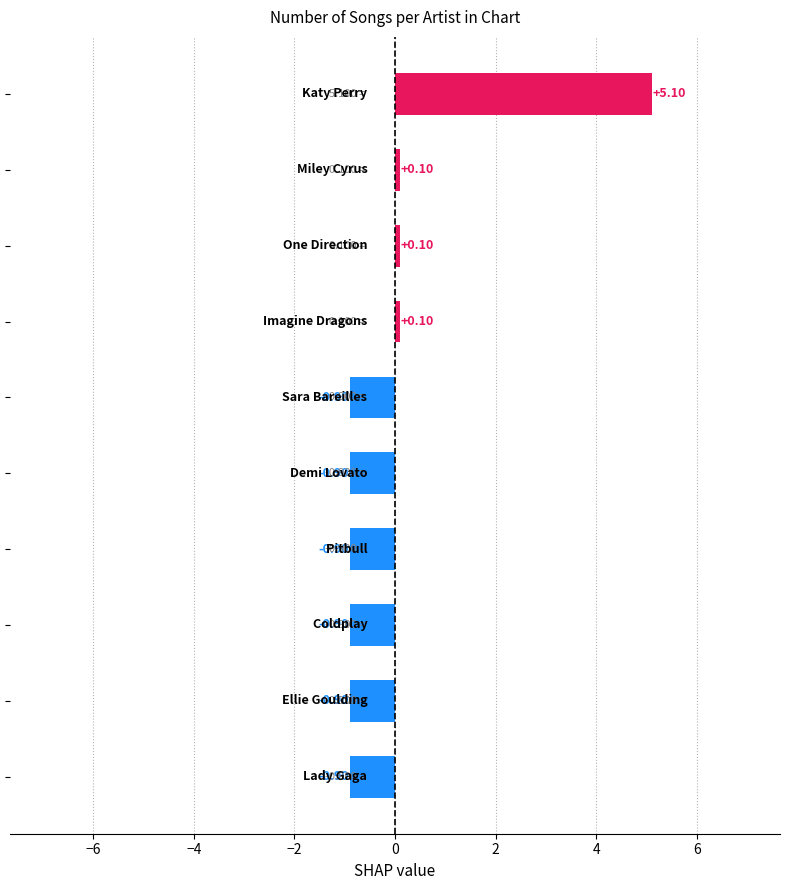

What is the difference between the second highest and second lowest values?

1.0